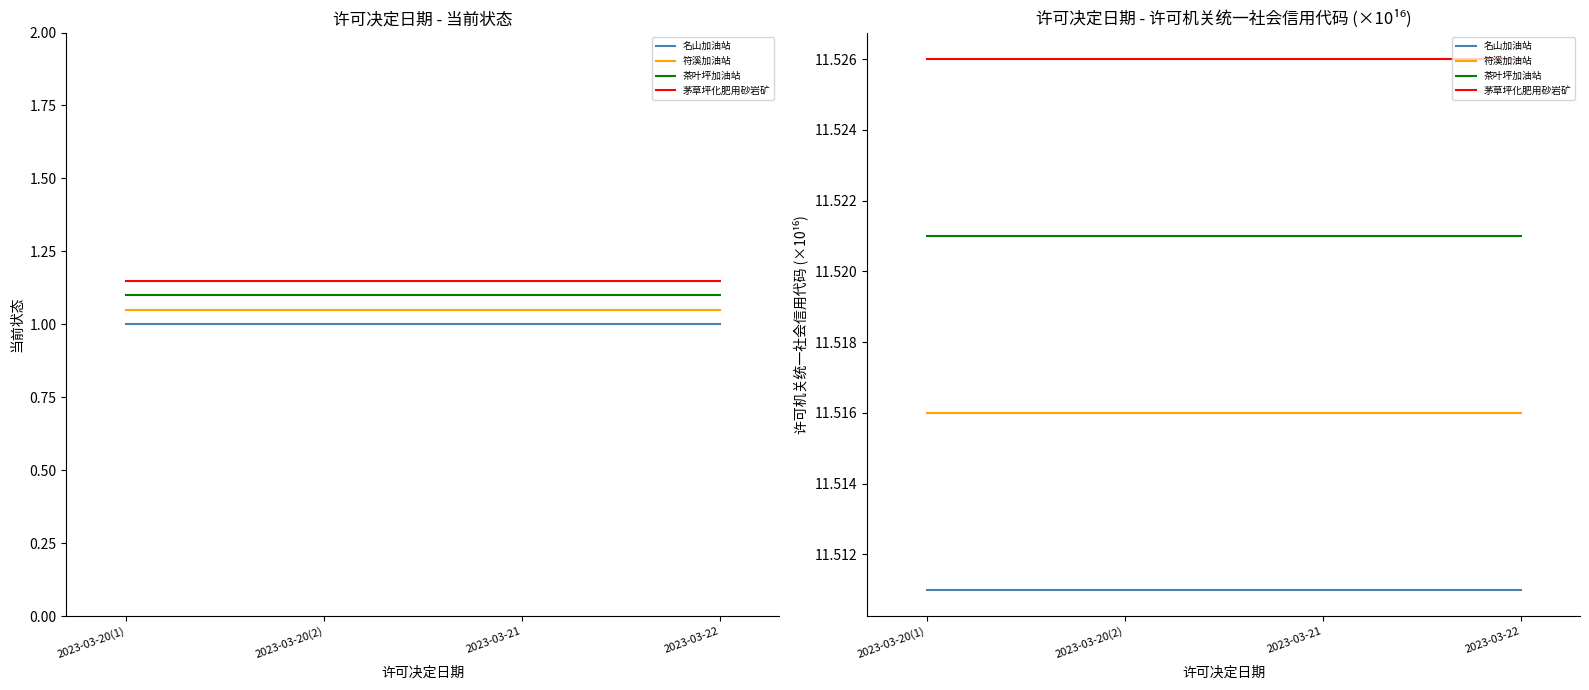

Reading right to left, transcribe all the data shown in this chart.

名山加油站: 2023-03-22=11.5	2023-03-21=11.5	2023-03-20(2)=11.5	2023-03-20(1)=11.5
符溪加油站: 2023-03-22=11.5	2023-03-21=11.5	2023-03-20(2)=11.5	2023-03-20(1)=11.5
茶叶坪加油站: 2023-03-22=11.5	2023-03-21=11.5	2023-03-20(2)=11.5	2023-03-20(1)=11.5
茅草坪化肥用砂岩矿: 2023-03-22=11.5	2023-03-21=11.5	2023-03-20(2)=11.5	2023-03-20(1)=11.5